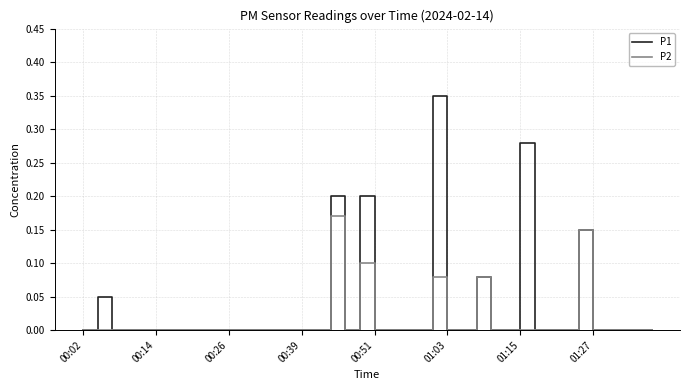

Which series has the largest total across all categories?

P1